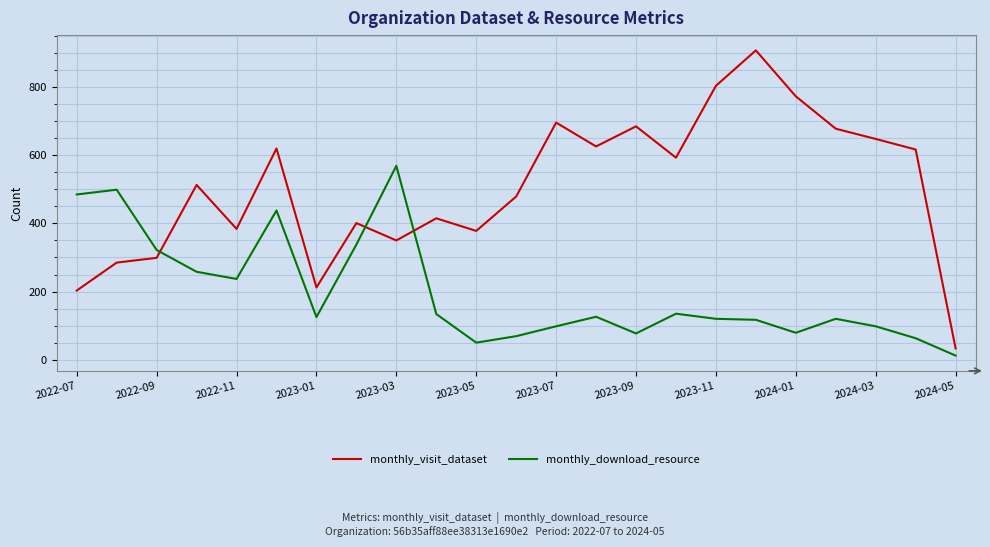

True or false: monthly_download_resource and monthly_visit_dataset intersect in this chart.

True